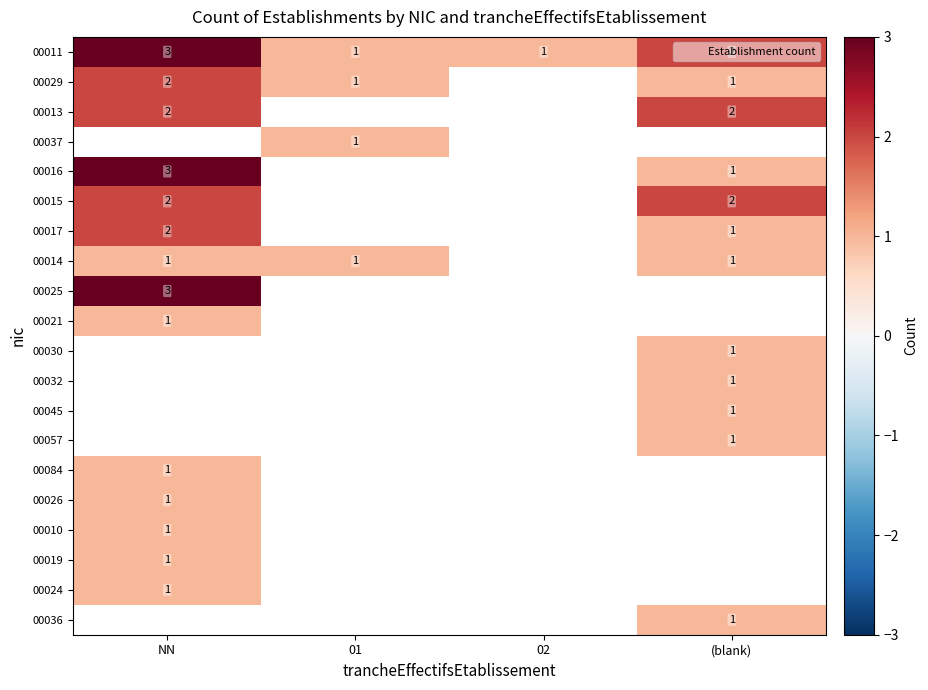

What is the highest value of the 00015 series?

2.0